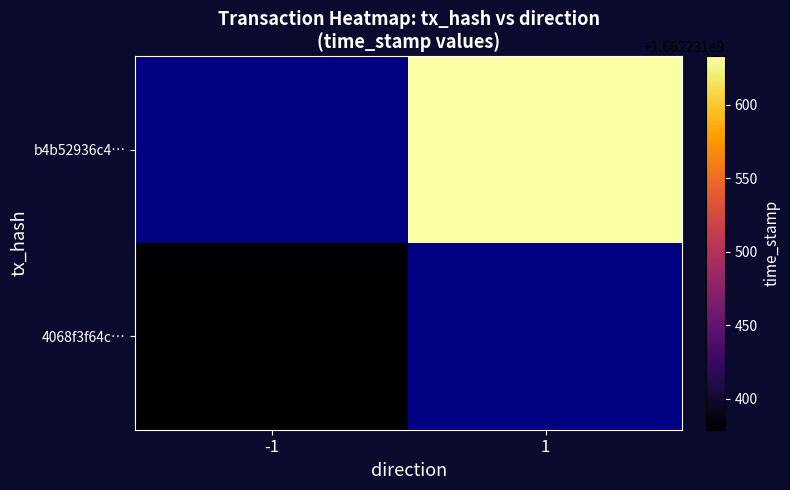

What is the total value across all series at 1?

1662231633